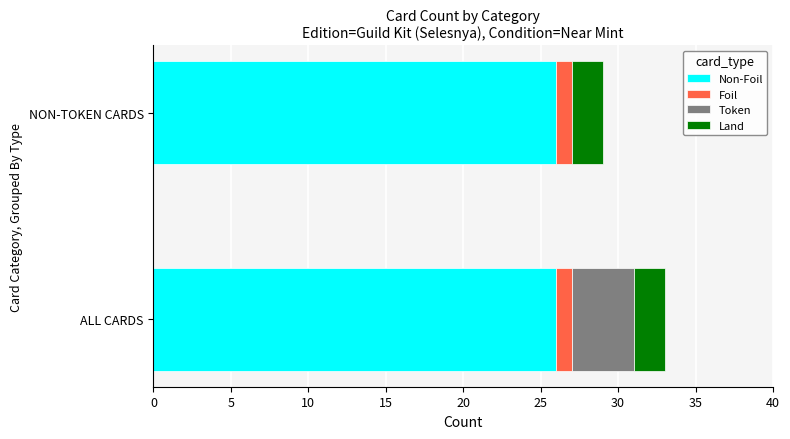

At which category is the sum across all series the highest?

ALL CARDS